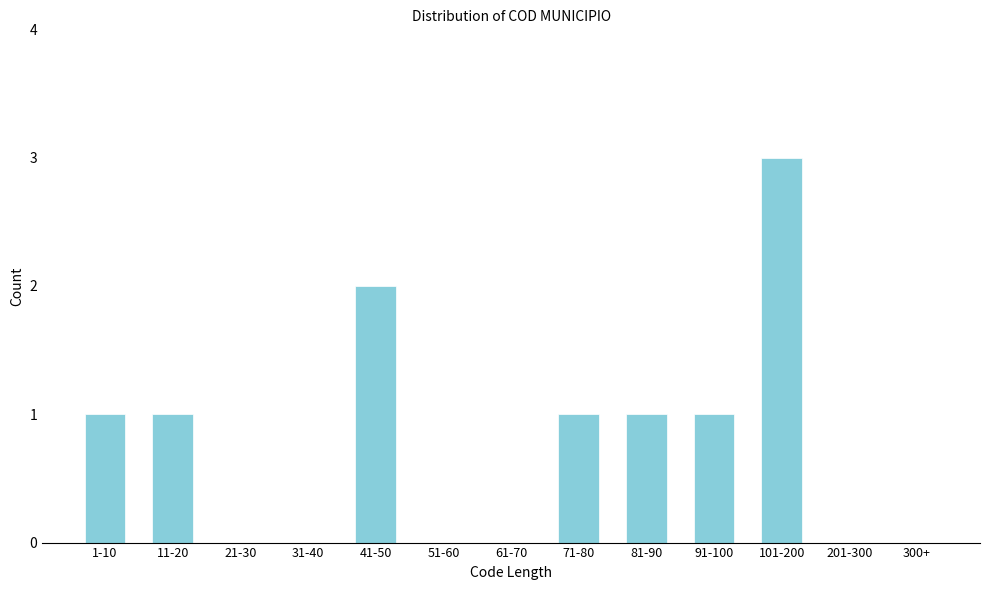

Reading right to left, what are all the values shown in this chart?

300+=0	201-300=0	101-200=3	91-100=1	81-90=1	71-80=1	61-70=0	51-60=0	41-50=2	31-40=0	21-30=0	11-20=1	1-10=1